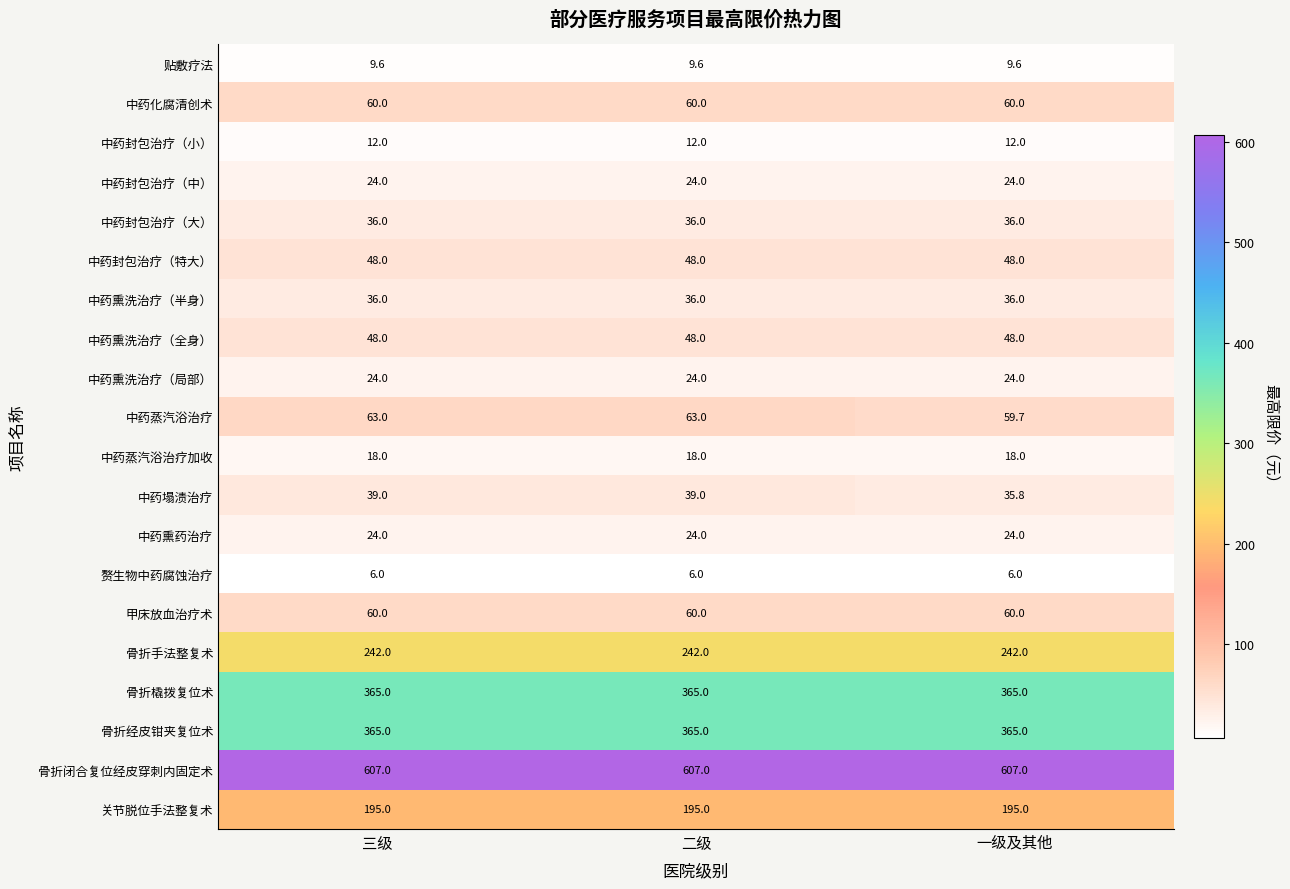

At how many categories does at least one series exceed 179?

3